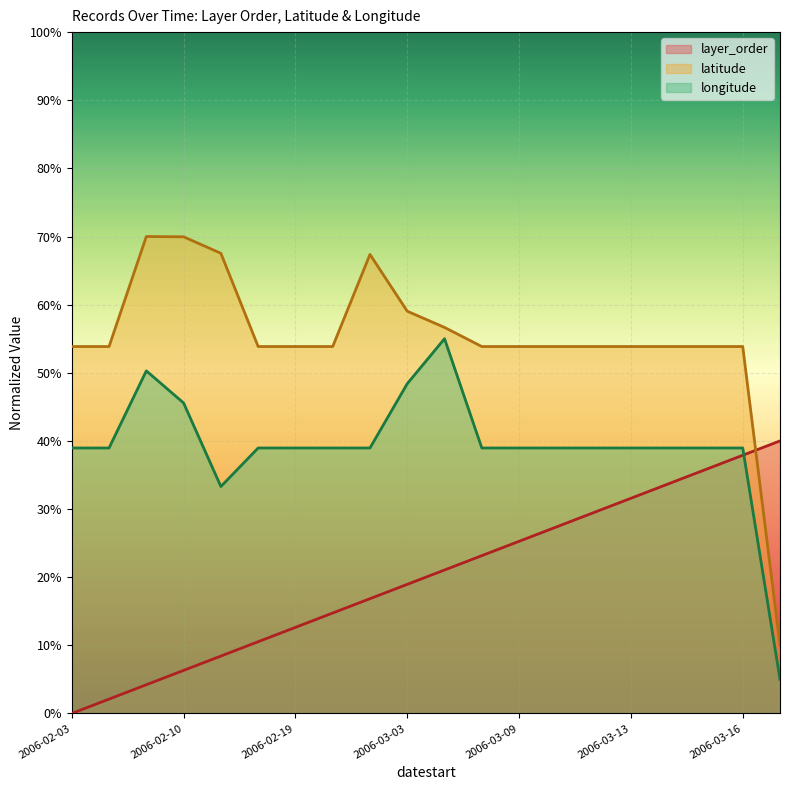

Where does the longitude series first go above 38?

2006-02-03